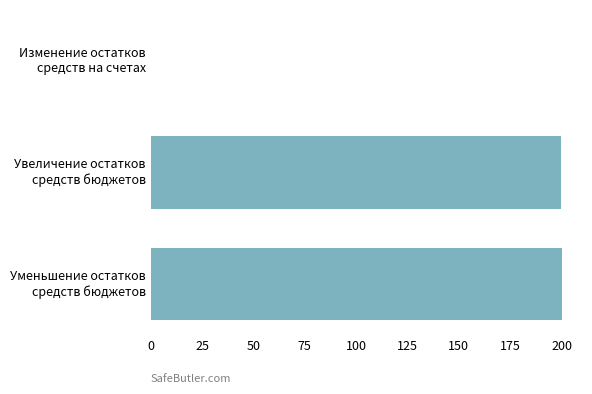

What is the sum of all values?

400.0